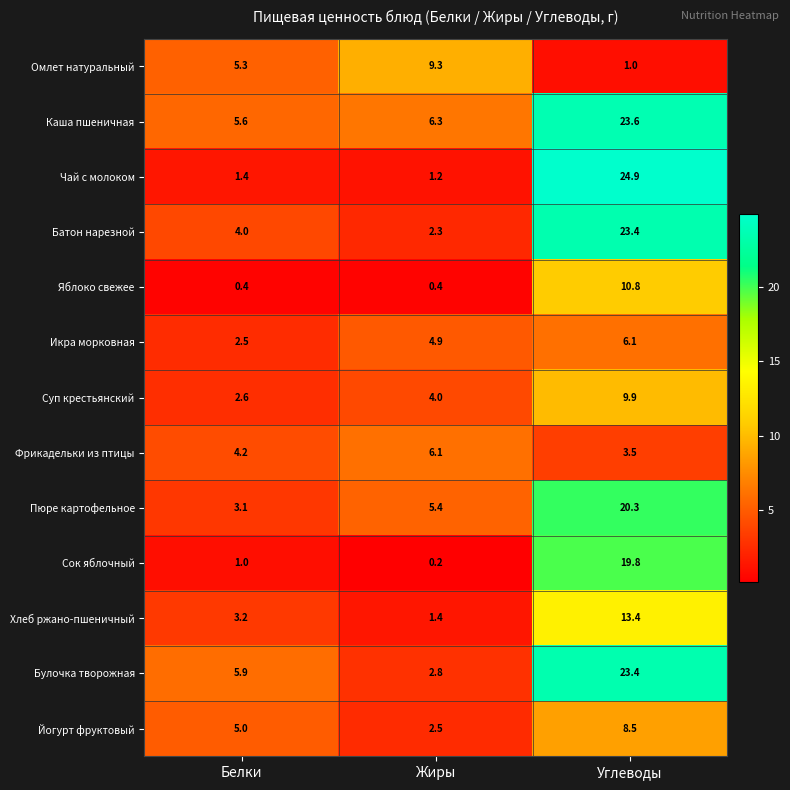

True or false: Икра морковная has a value of 2.5 at Белки.

True